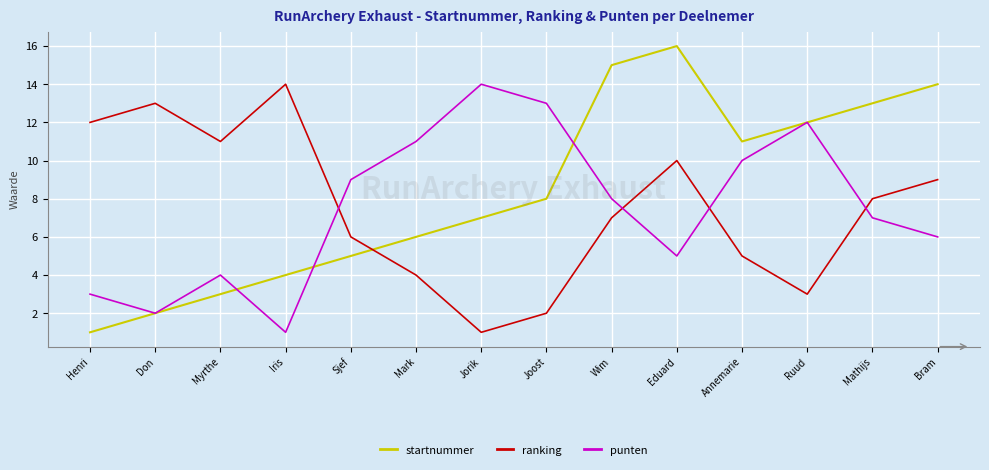

What position from the left is Henri?

1